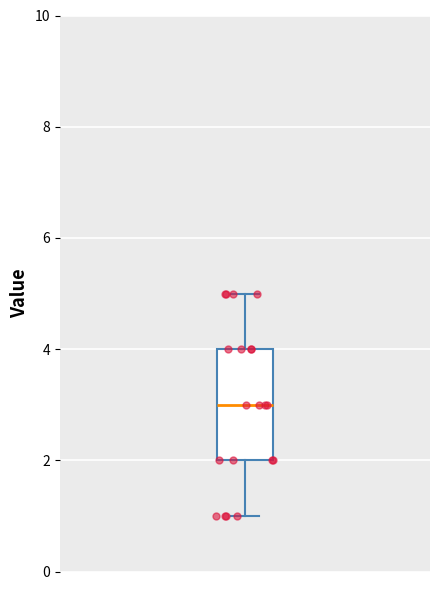

Where does the lower whisker of the box end on the y-axis? The values are not printed on the chart, so give them approximately, as read against the axis.

1